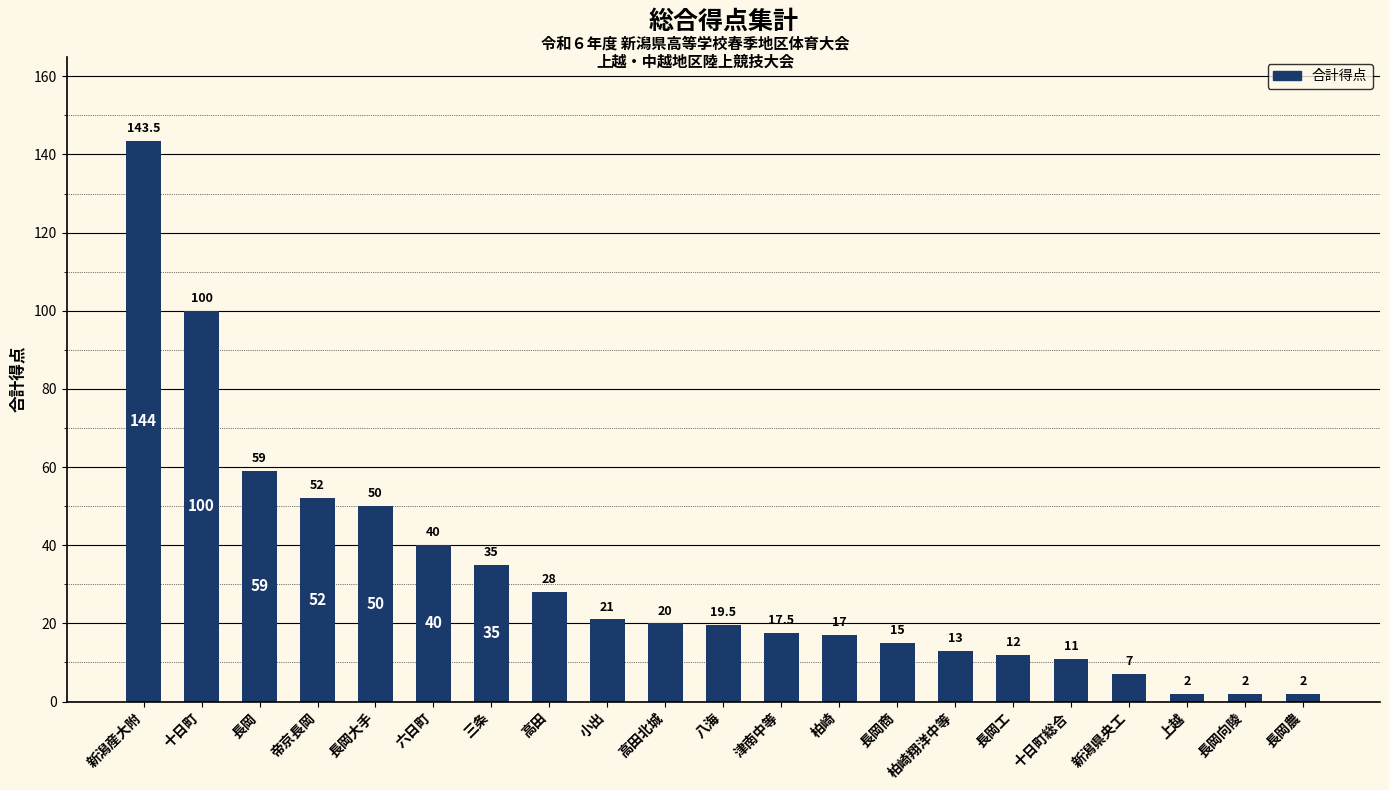

What is the greatest value displayed?

143.5